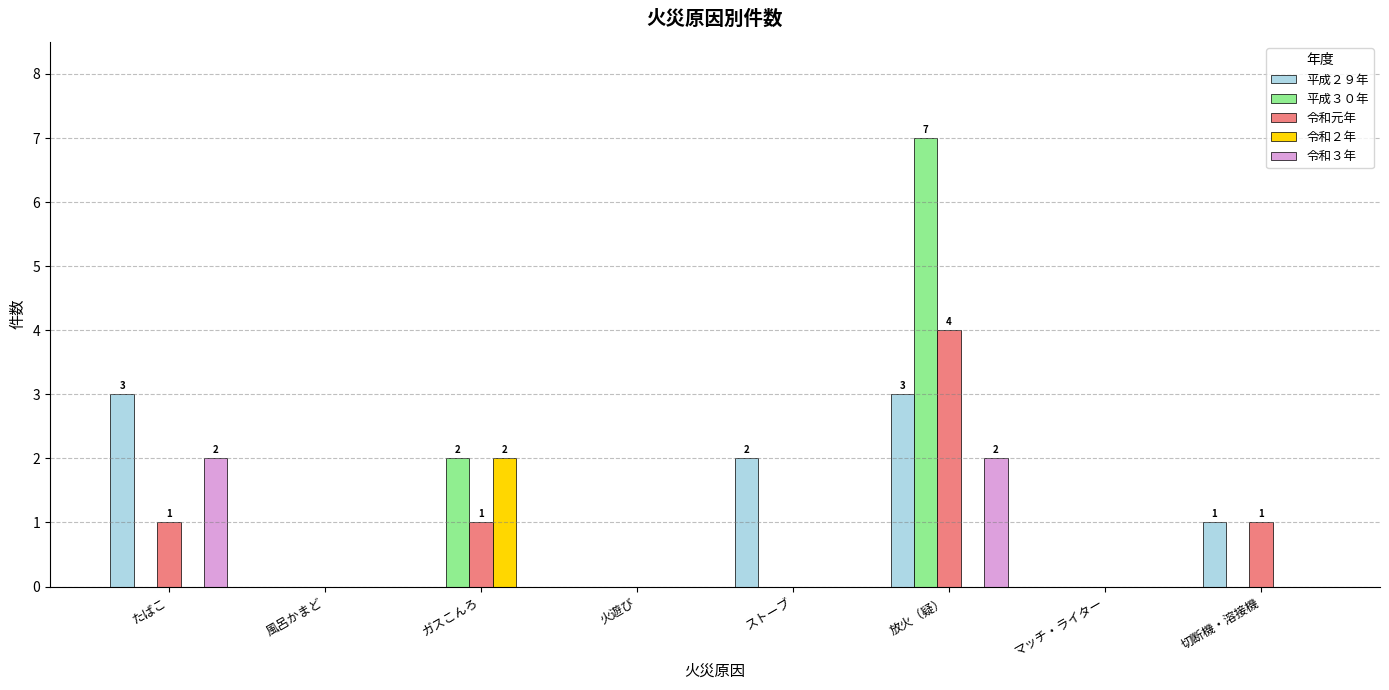

What are all the series names shown in the legend?

平成２９年, 平成３０年, 令和元年, 令和２年, 令和３年